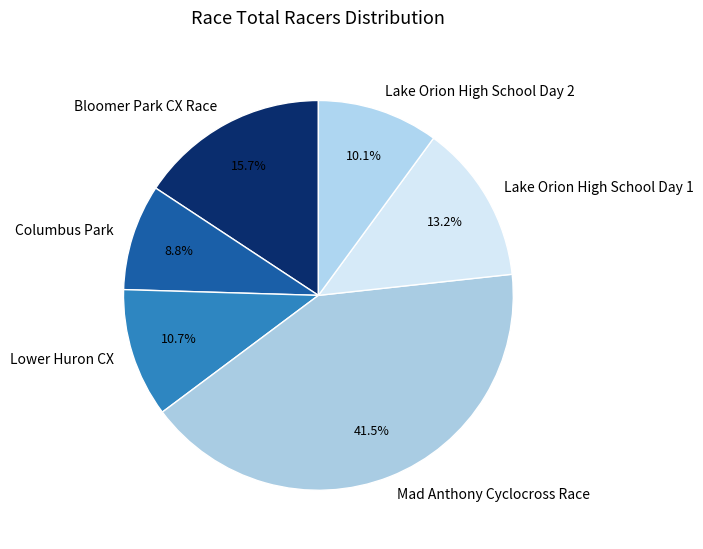

What is the ratio of the value at Lower Huron CX to the value at Columbus Park?

1.2